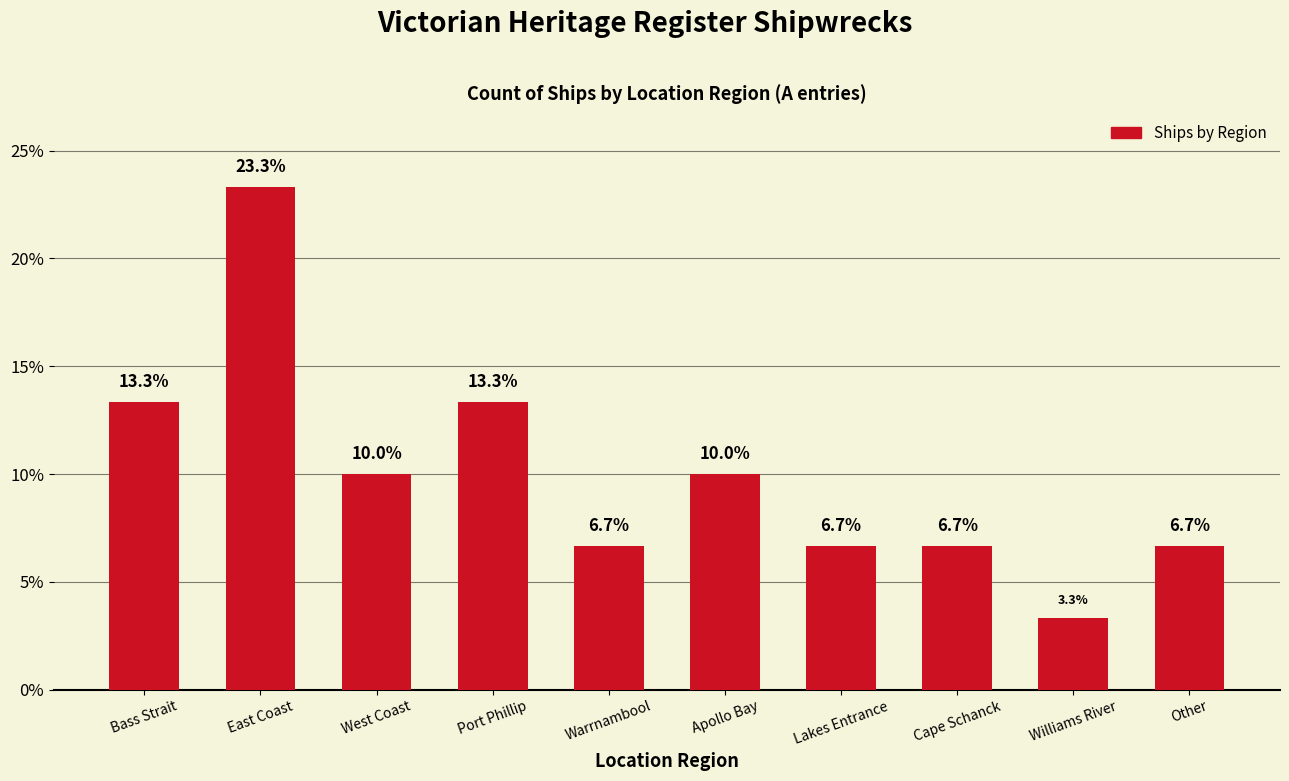

What is the ratio of the value at Williams River to the value at East Coast?

0.1